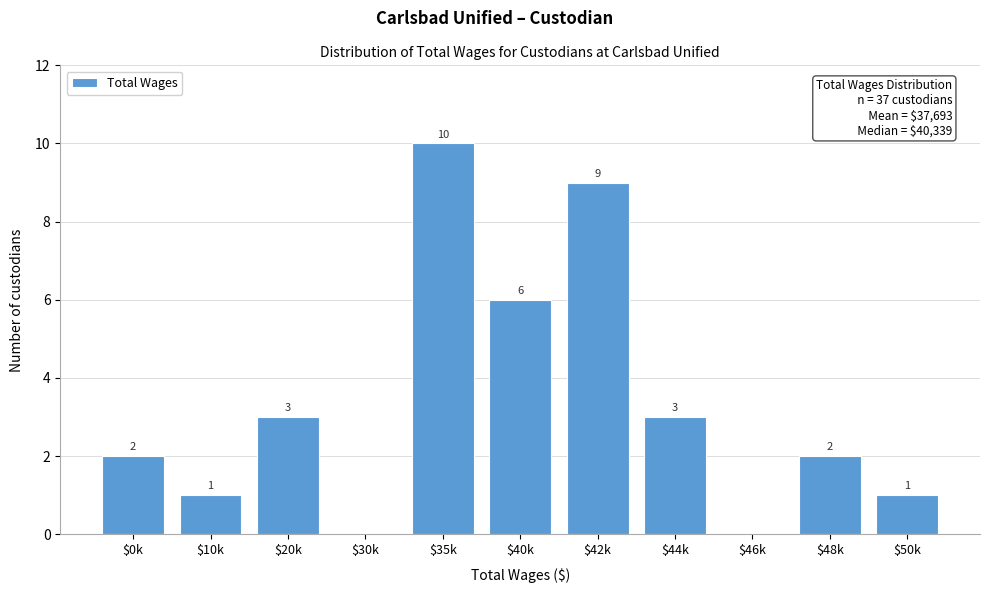

What is the sum of all values?

37